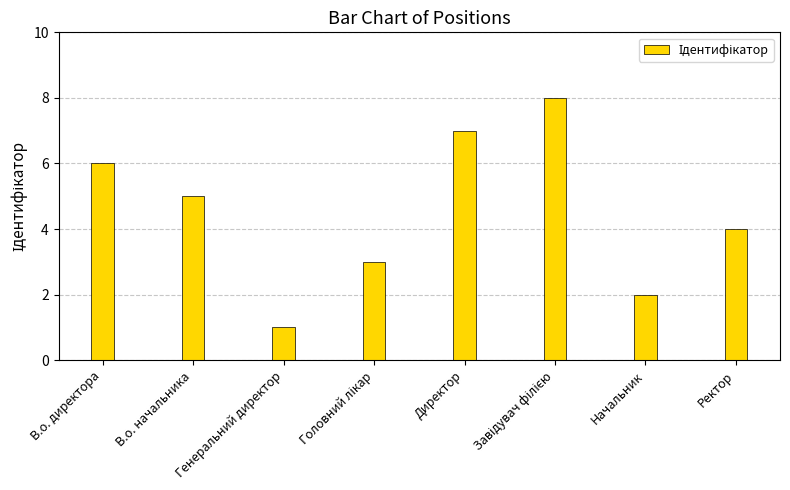

Between Генеральний директор and В.о. директора, which is larger?

В.о. директора